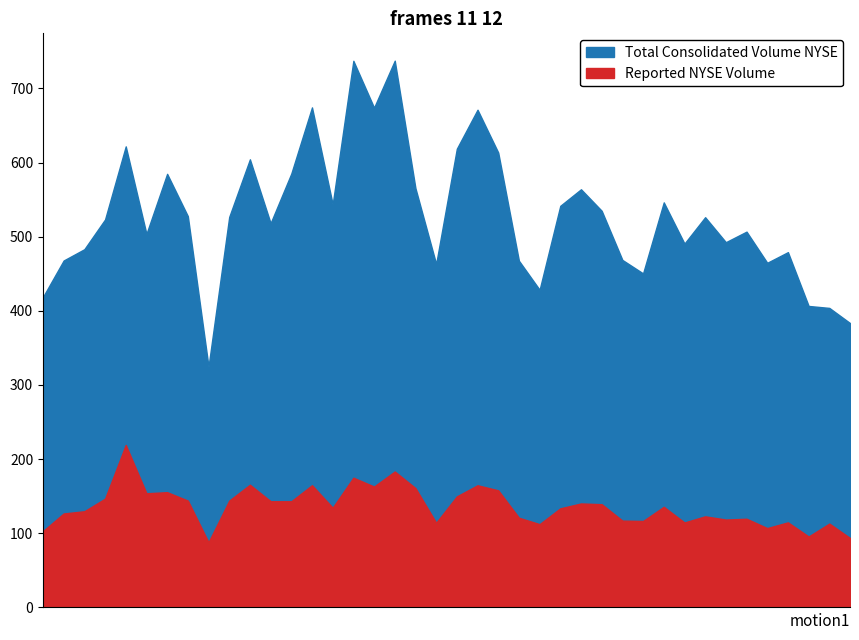

Between 2008-06-30 and 2008-07-15, which series saw the biggest shift?

Total Consolidated Volume NYSE